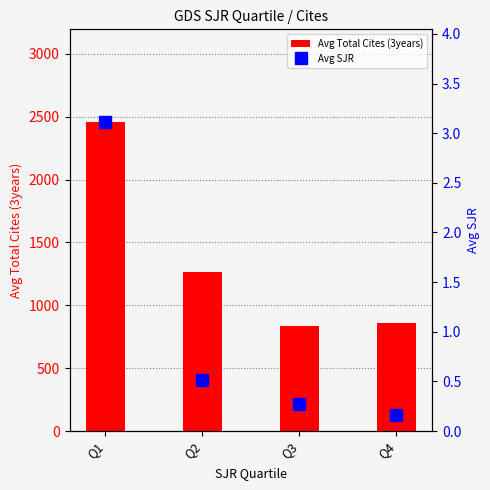

Which series changed the most between Q2 and Q3?

Avg Total Cites (3years)